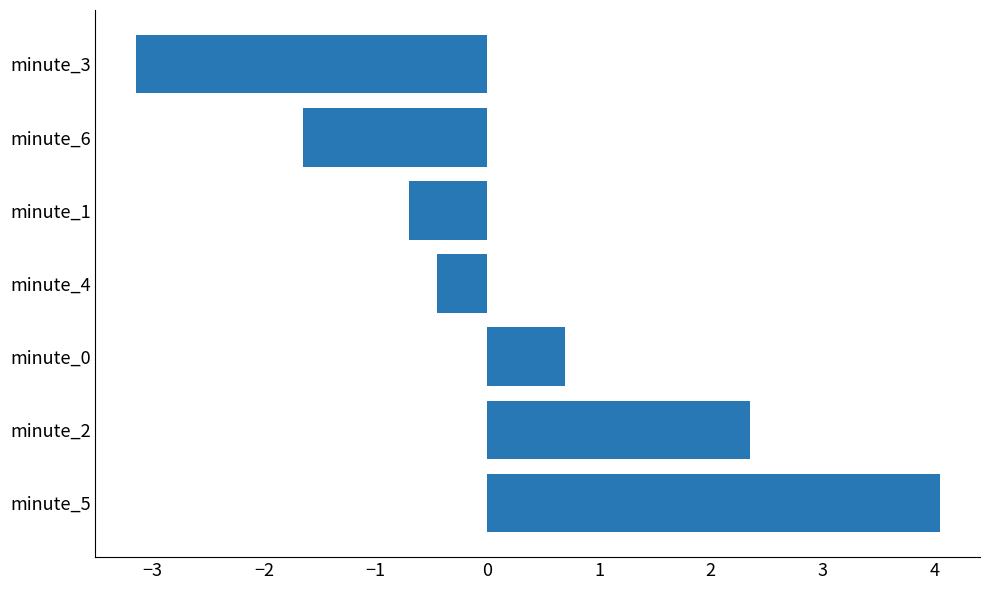

Where is the data nearest to the value 0?

minute_4